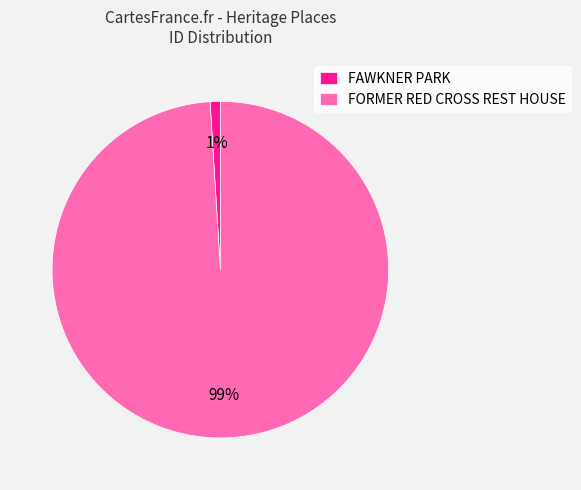

How many slices are in this pie chart?

2